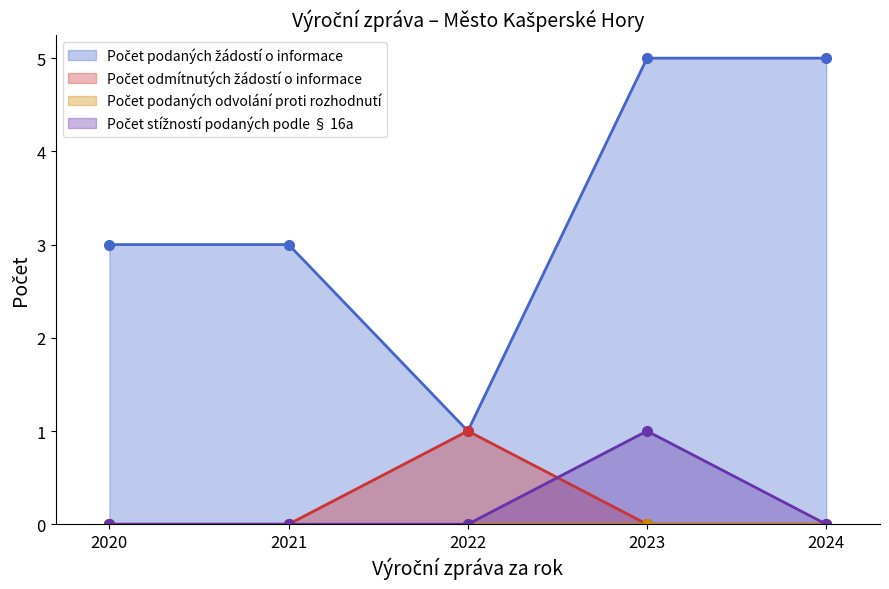

What is the difference between the highest and lowest values at 2023?

5